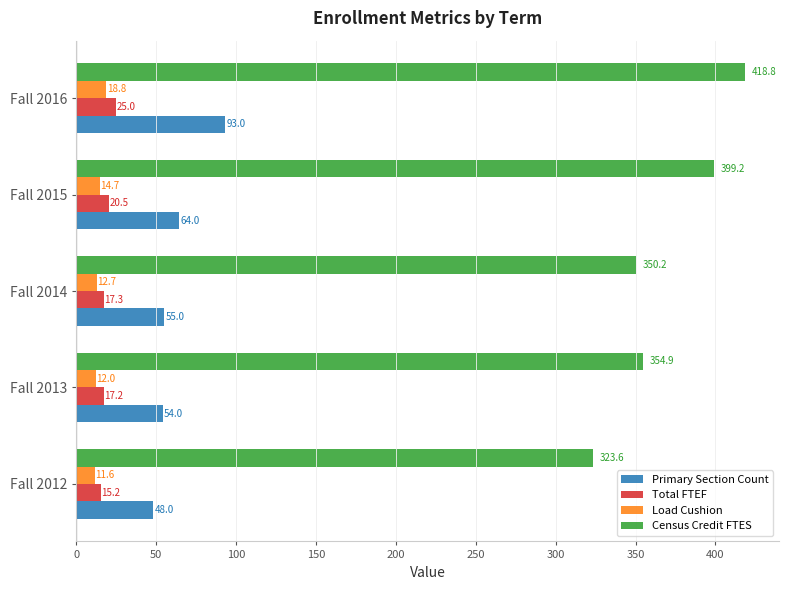

Where is Primary Section Count nearest to the value 70?

Fall 2015